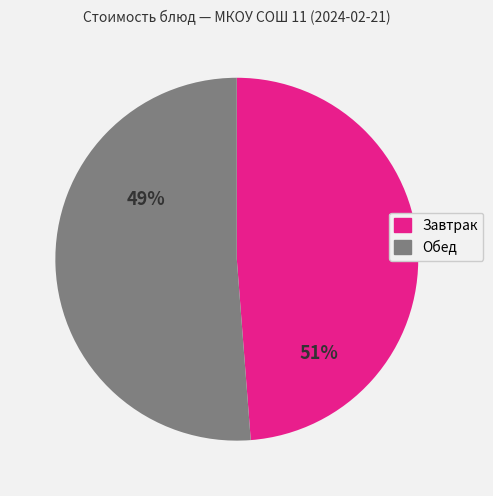

Is there any slice that represents more than half of the pie?

Yes